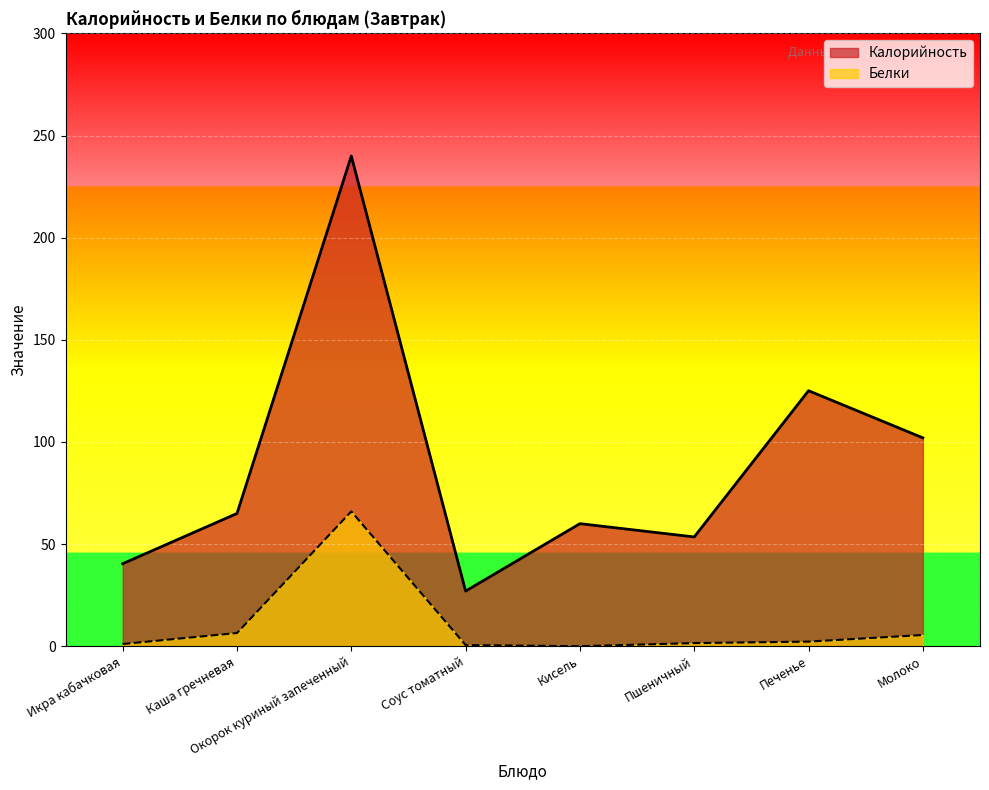

Is it true that Калорийность equals 65.0 at Каша гречневая?

True